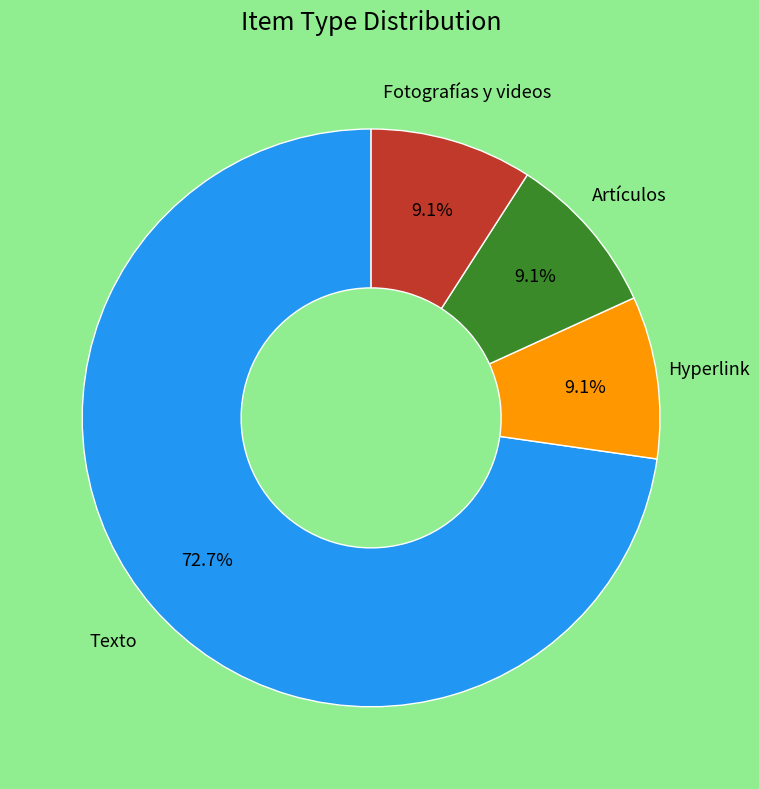

Does any single category account for the majority?

Yes